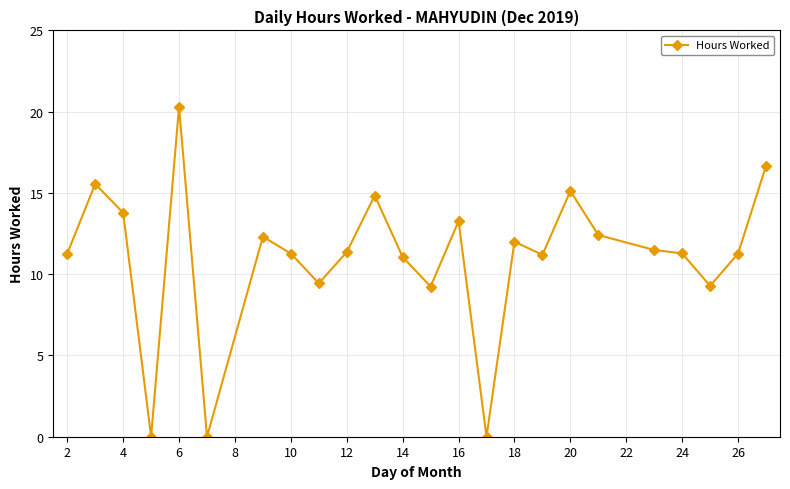

How many data points does each series have?

24